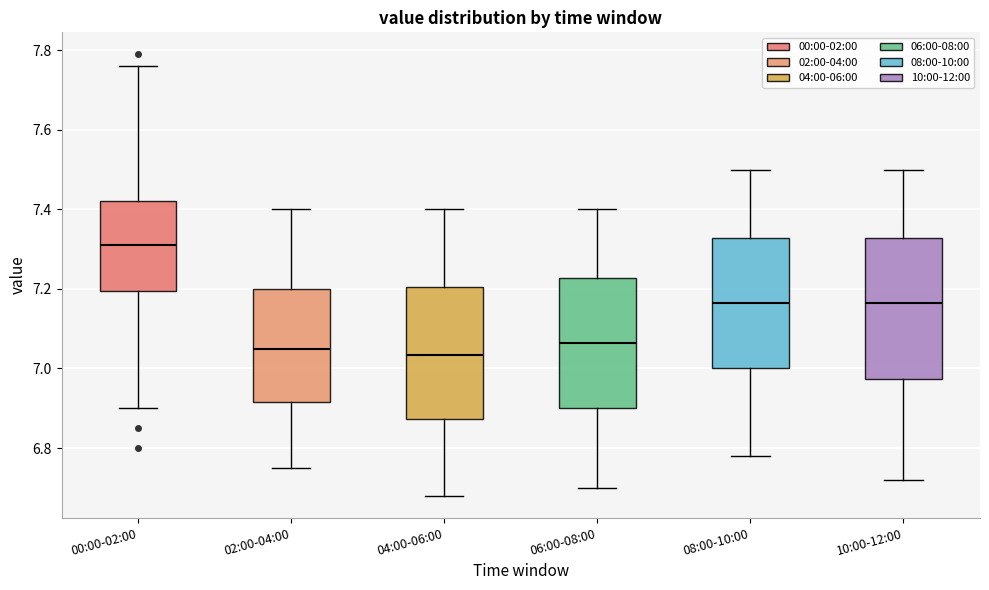

Where does the upper whisker of the box for 10:00-12:00 end on the y-axis? The values are not printed on the chart, so give them approximately, as read against the axis.

7.50